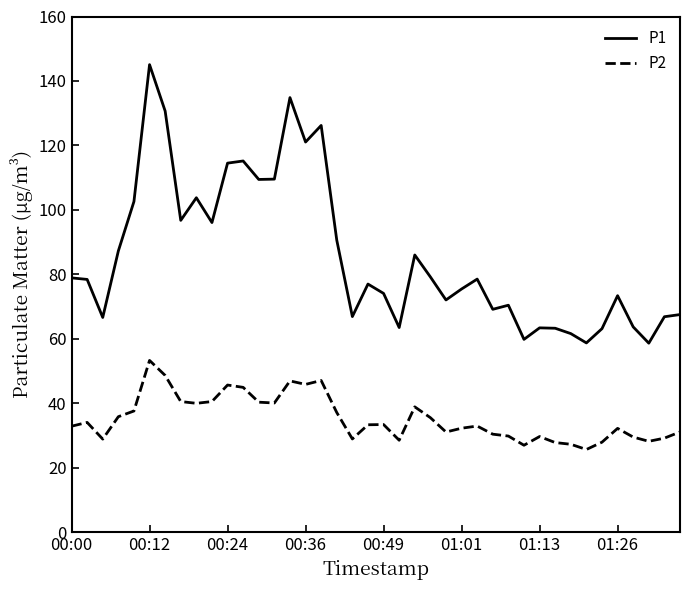

What are all the series names shown in the legend?

P1, P2